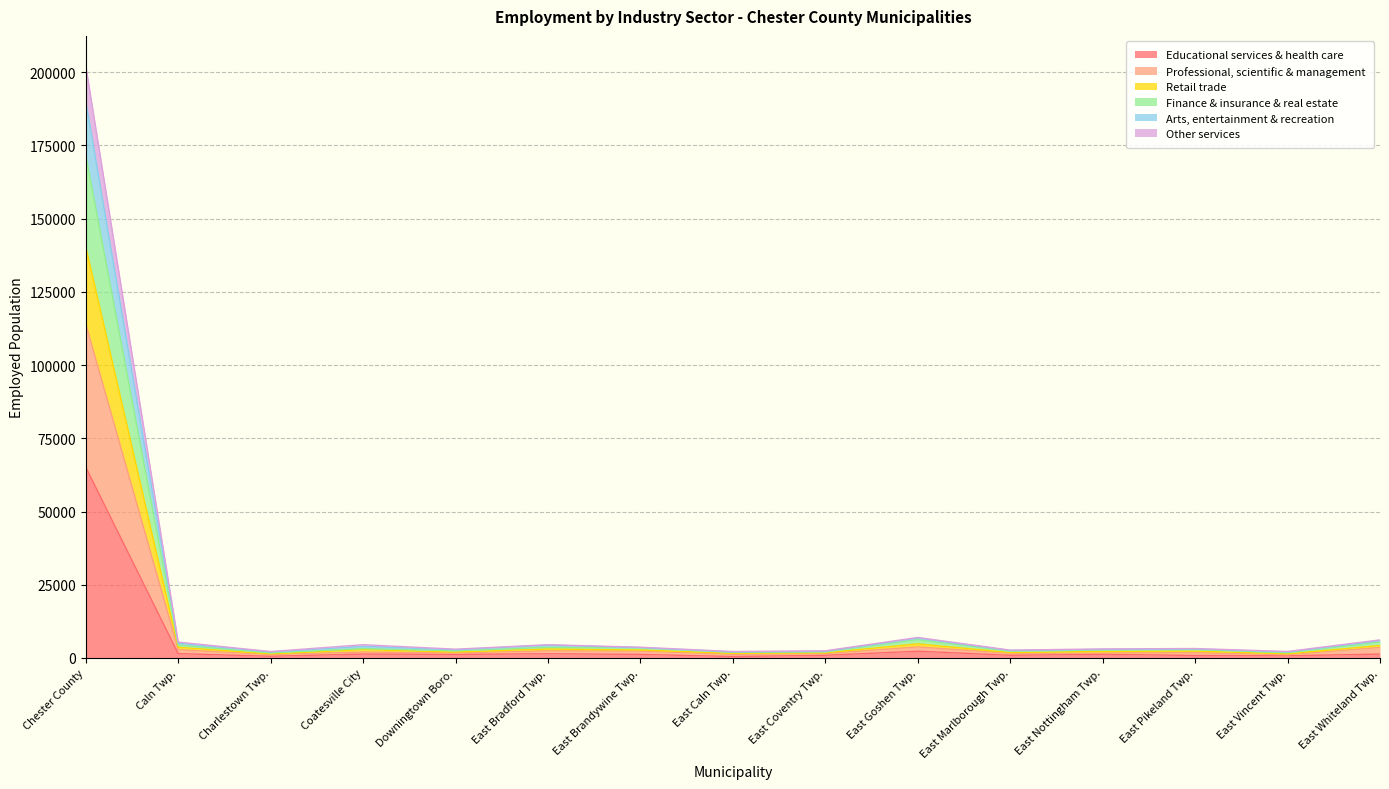

At which category is the sum across all series the highest?

Chester County